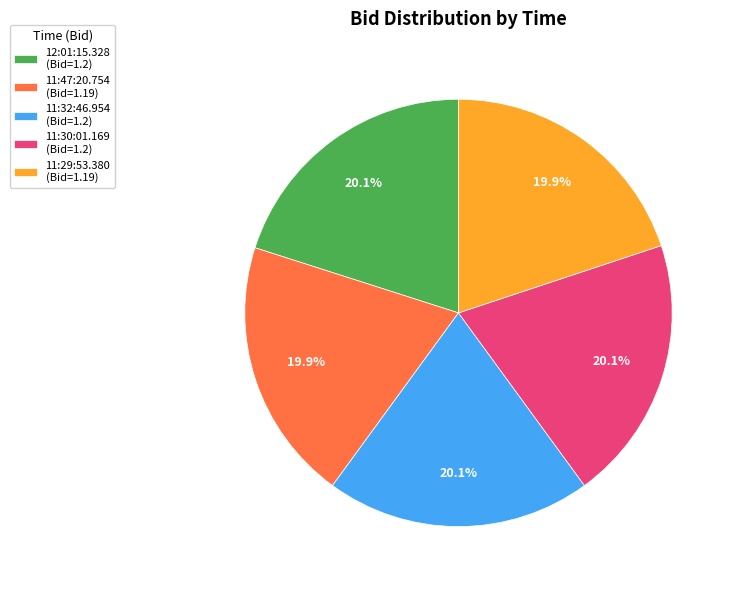

Does 11:47:20.754 represent more than half of the total?

No